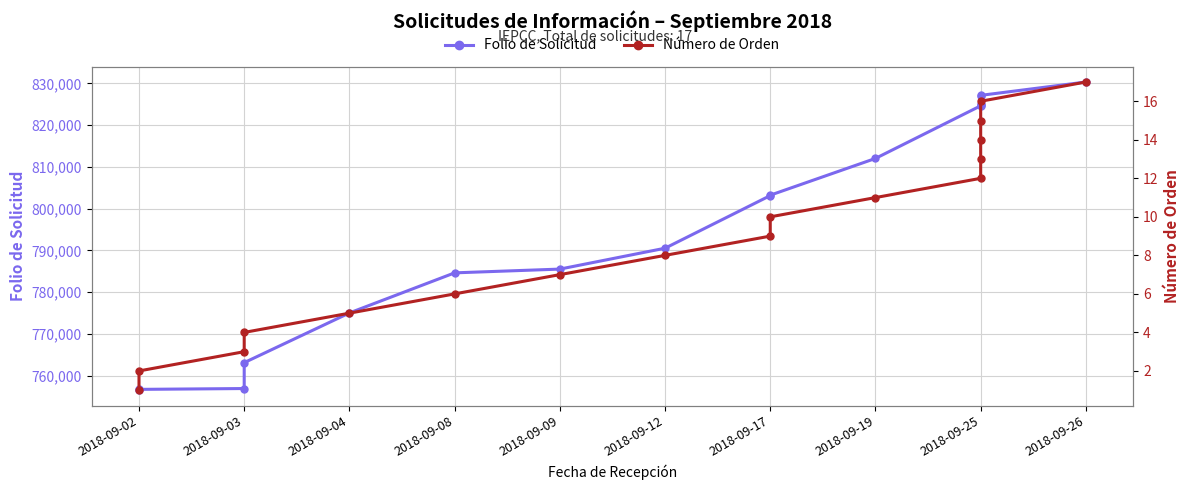

What position from the left is 15?

16